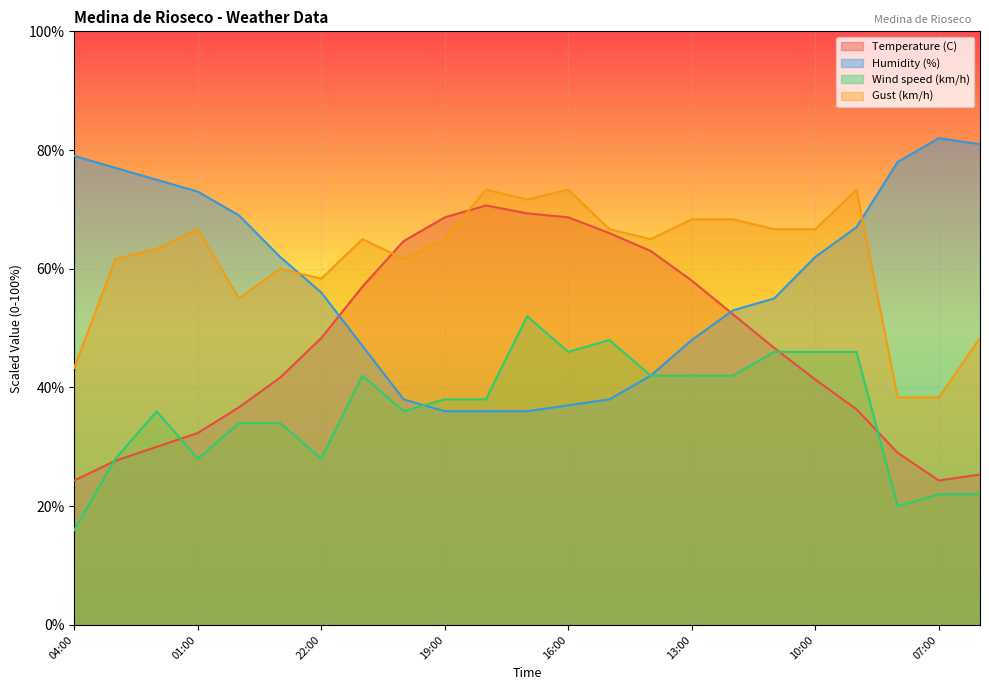

How many interior local peaks does the Temperature (C) series have?

1